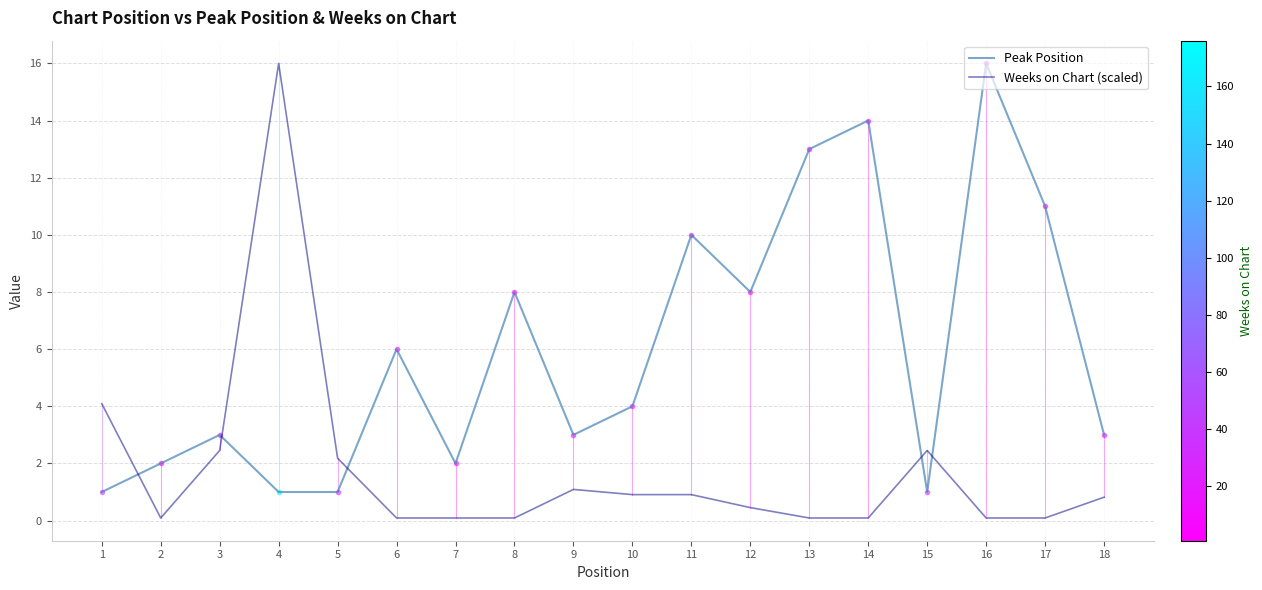

At which category is the sum across all series the highest?

4